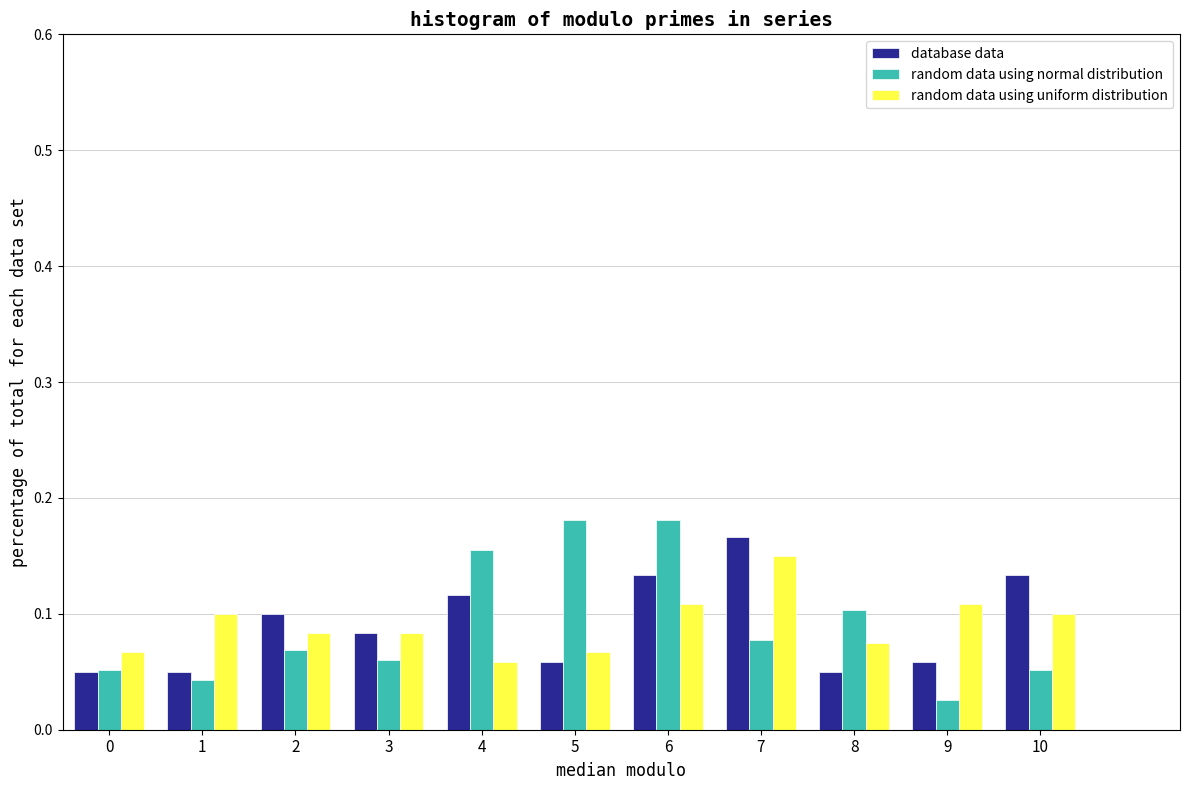

The random data using normal distribution series shows 0.1 at 5. True or false?

False